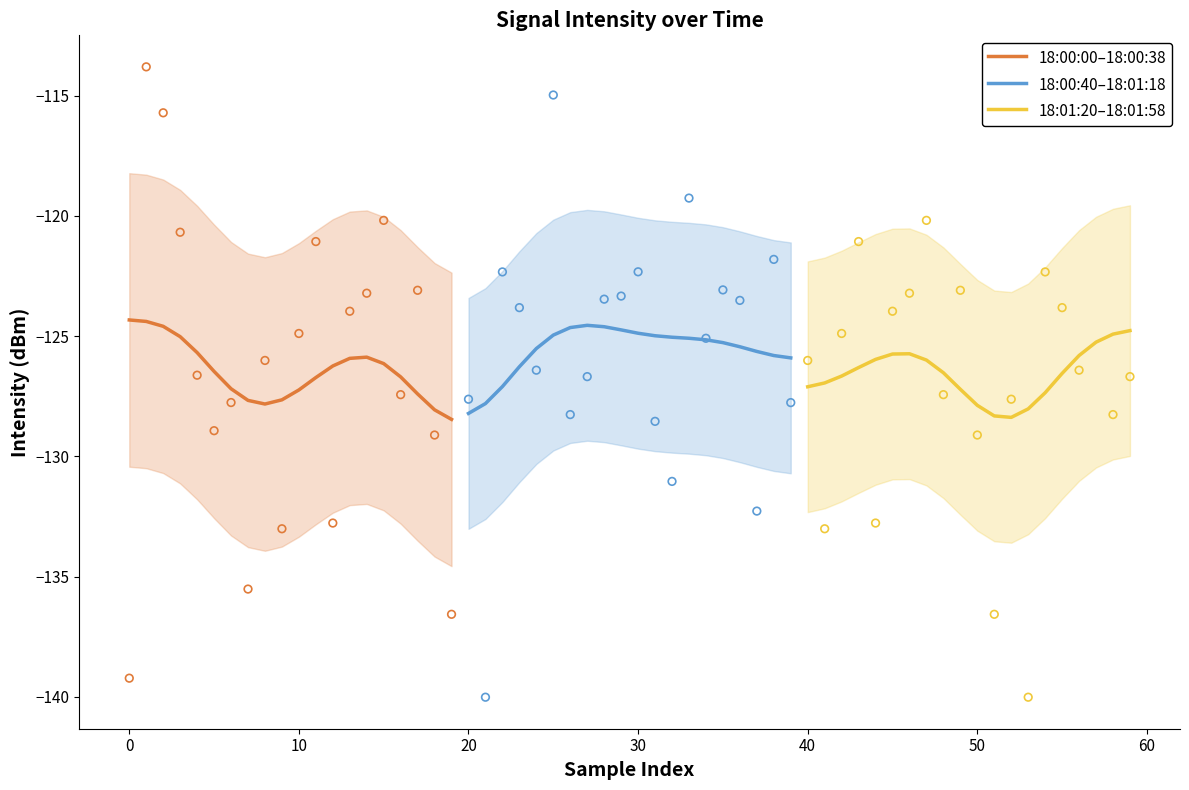

Which series reaches the maximum Y coordinate?

18:00:00–18:00:38